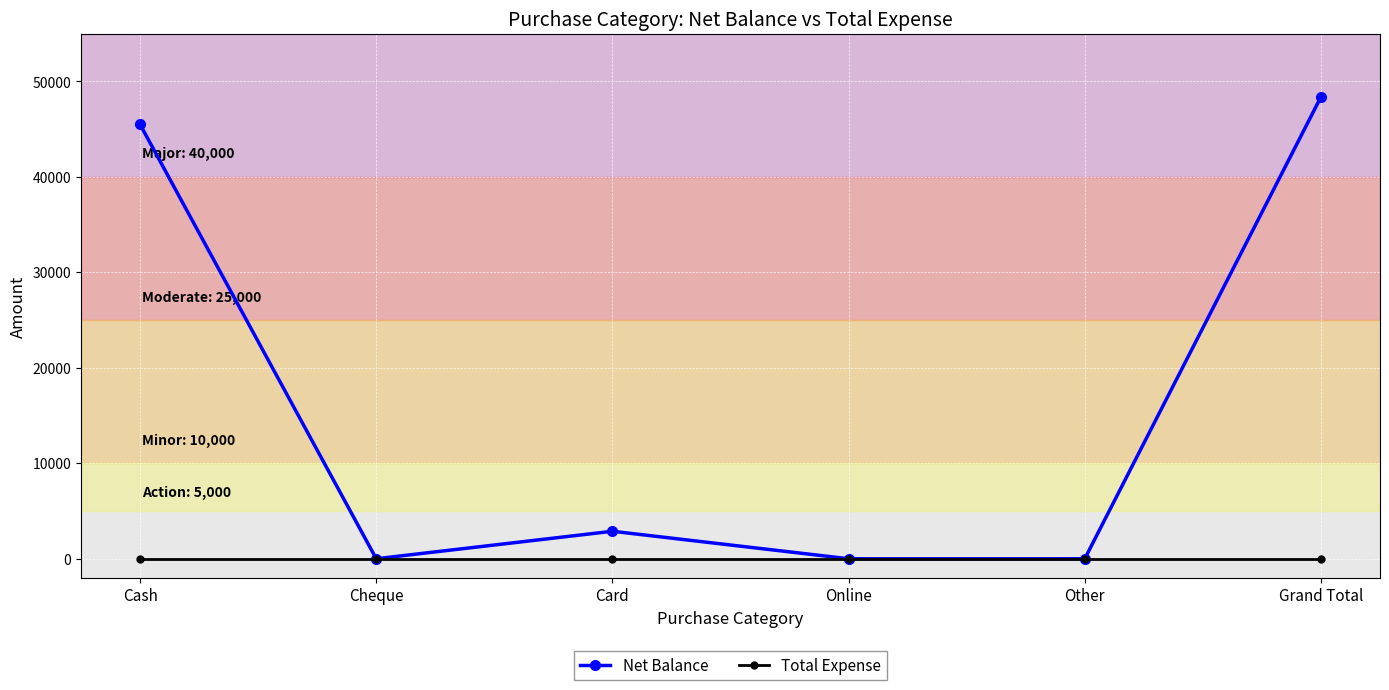

What is the spread (max minus min) of values at Cash?

45499